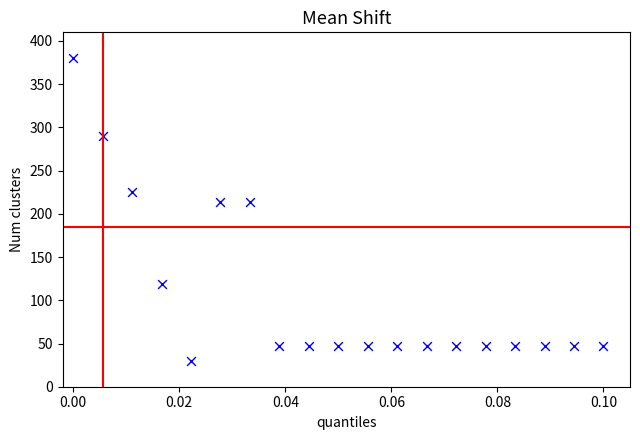

What is the range of Y values (max minus min)?

350.0